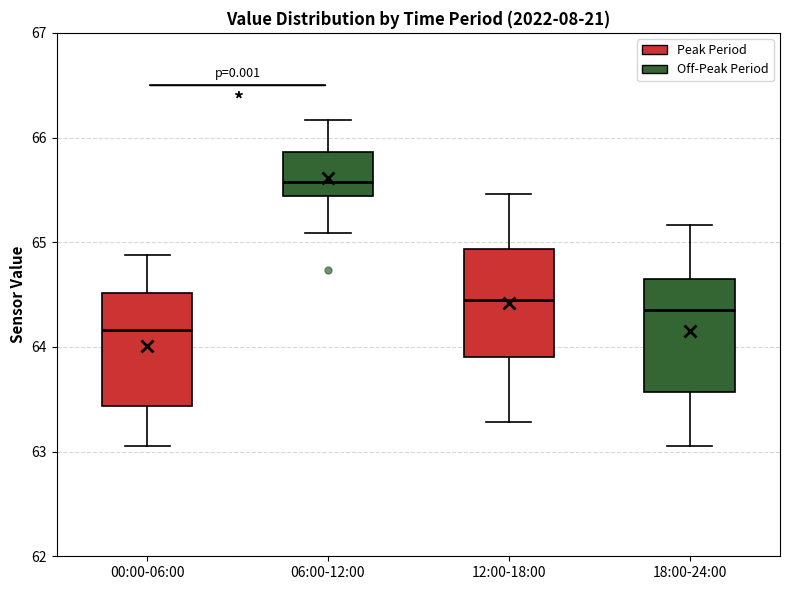

Reading left to right, transcribe this box plot: for each box, give where its median line is, the range the box spans, and where its two whiskers end, as read against the y-axis. The values are not printed on the chart, so give them approximately, as read against the axis.

00:00-06:00: median 64.2, box 63.4 to 64.5, whiskers 63.1 to 64.9
06:00-12:00: median 65.6, box 65.4 to 65.9, whiskers 65.1 to 66.2
12:00-18:00: median 64.4, box 63.9 to 64.9, whiskers 63.3 to 65.5
18:00-24:00: median 64.4, box 63.6 to 64.7, whiskers 63.1 to 65.2